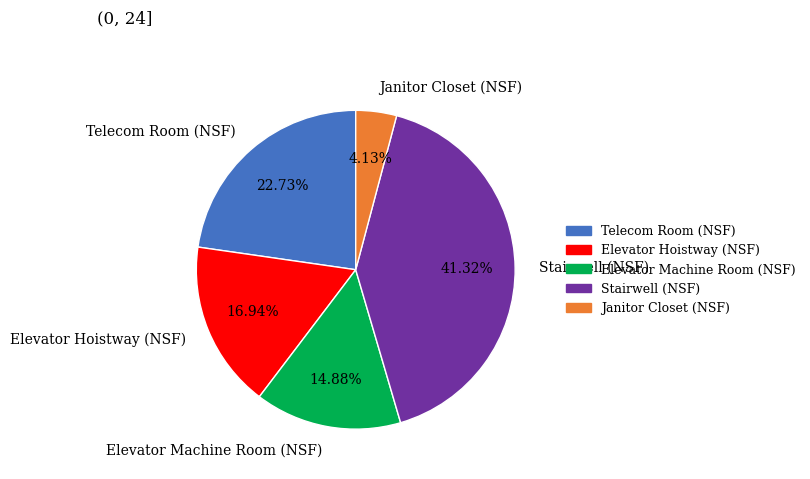

Does Stairwell (NSF) represent more than half of the total?

No